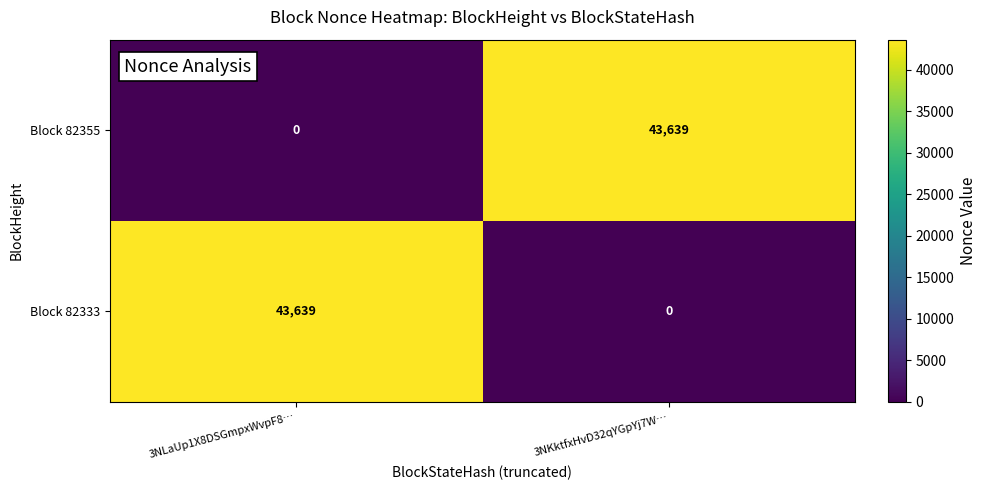

Reading left to right, list all the values displayed in this chart.

Block 82355: 0	43639
Block 82333: 43639	0